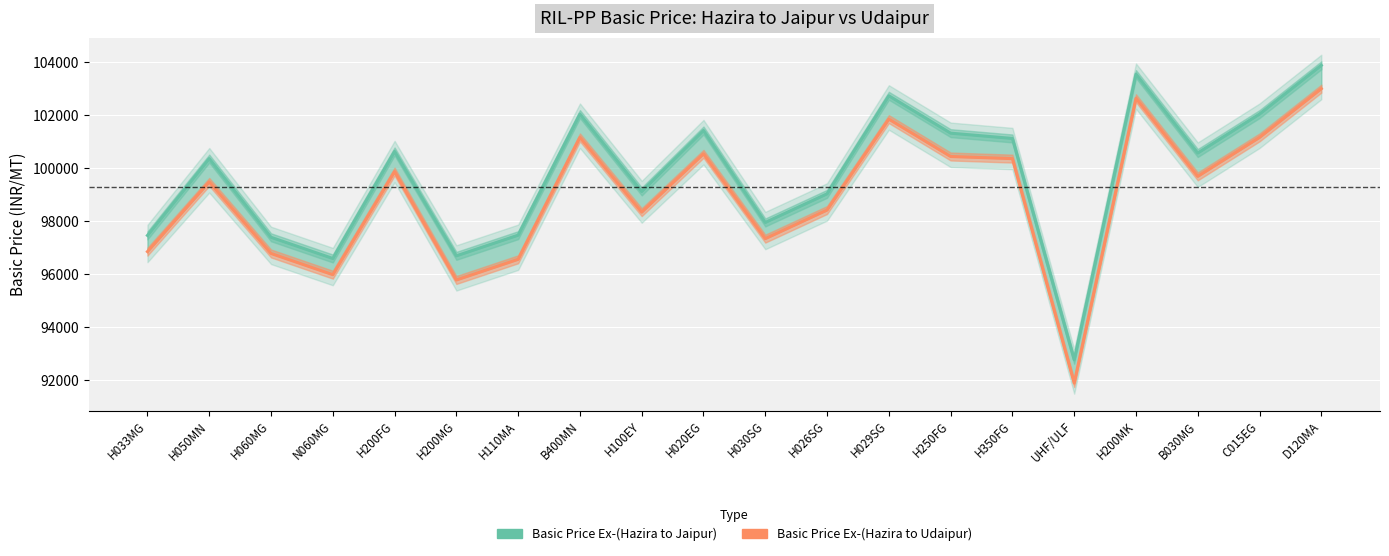

True or false: Basic Price Ex-(Hazira to Udaipur) and Basic Price Ex-(Hazira to Jaipur) cross at least once.

False